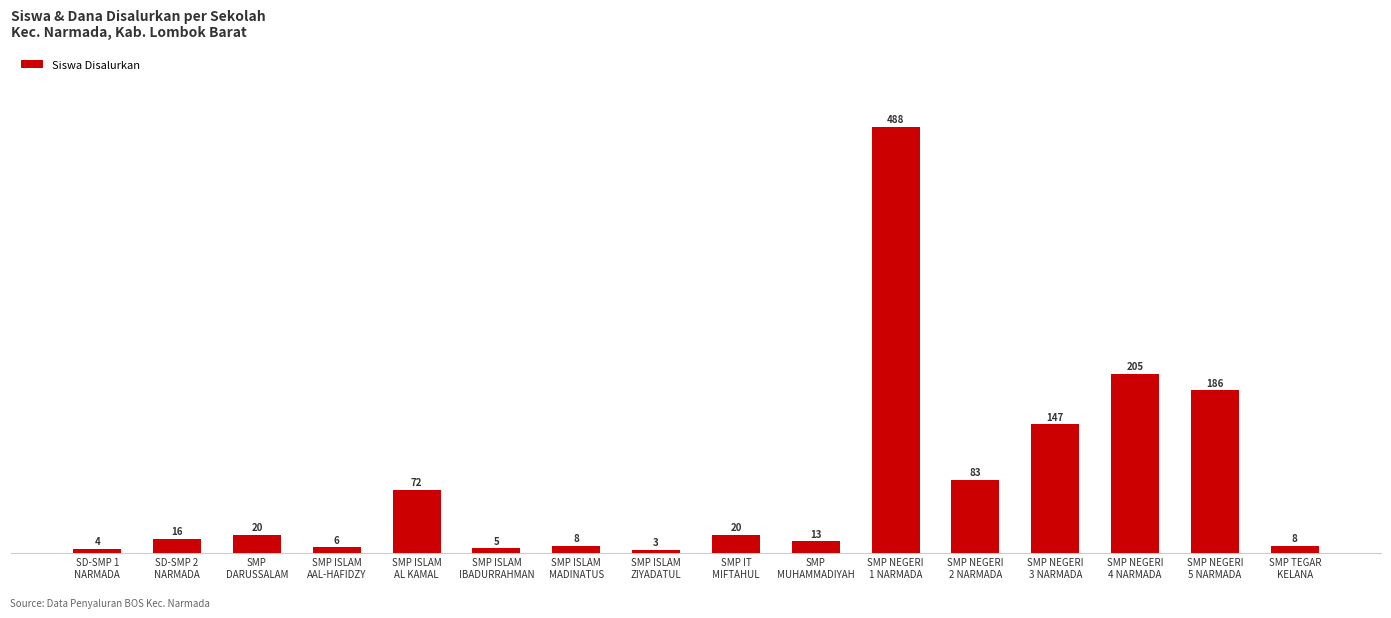

What is the value of the 7th bar from the left?

8